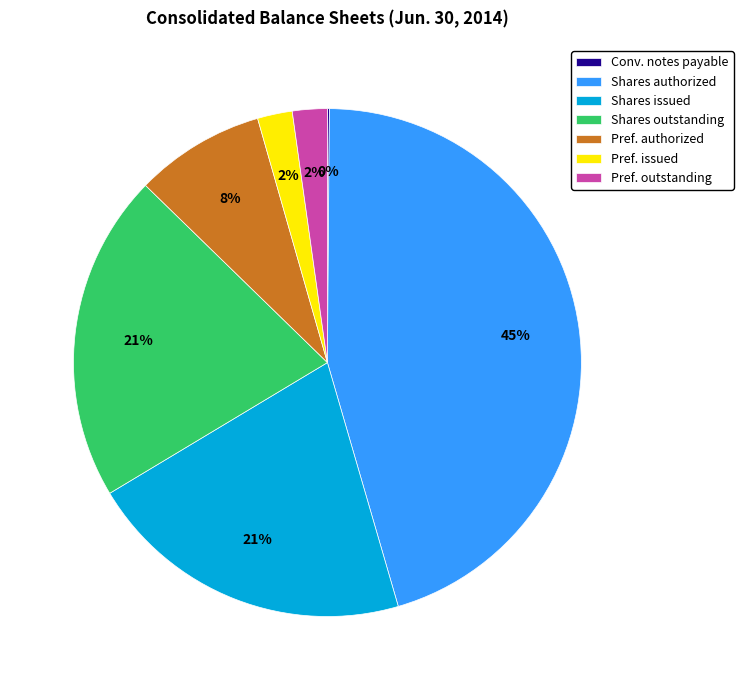

Which slice is the largest?

Shares authorized